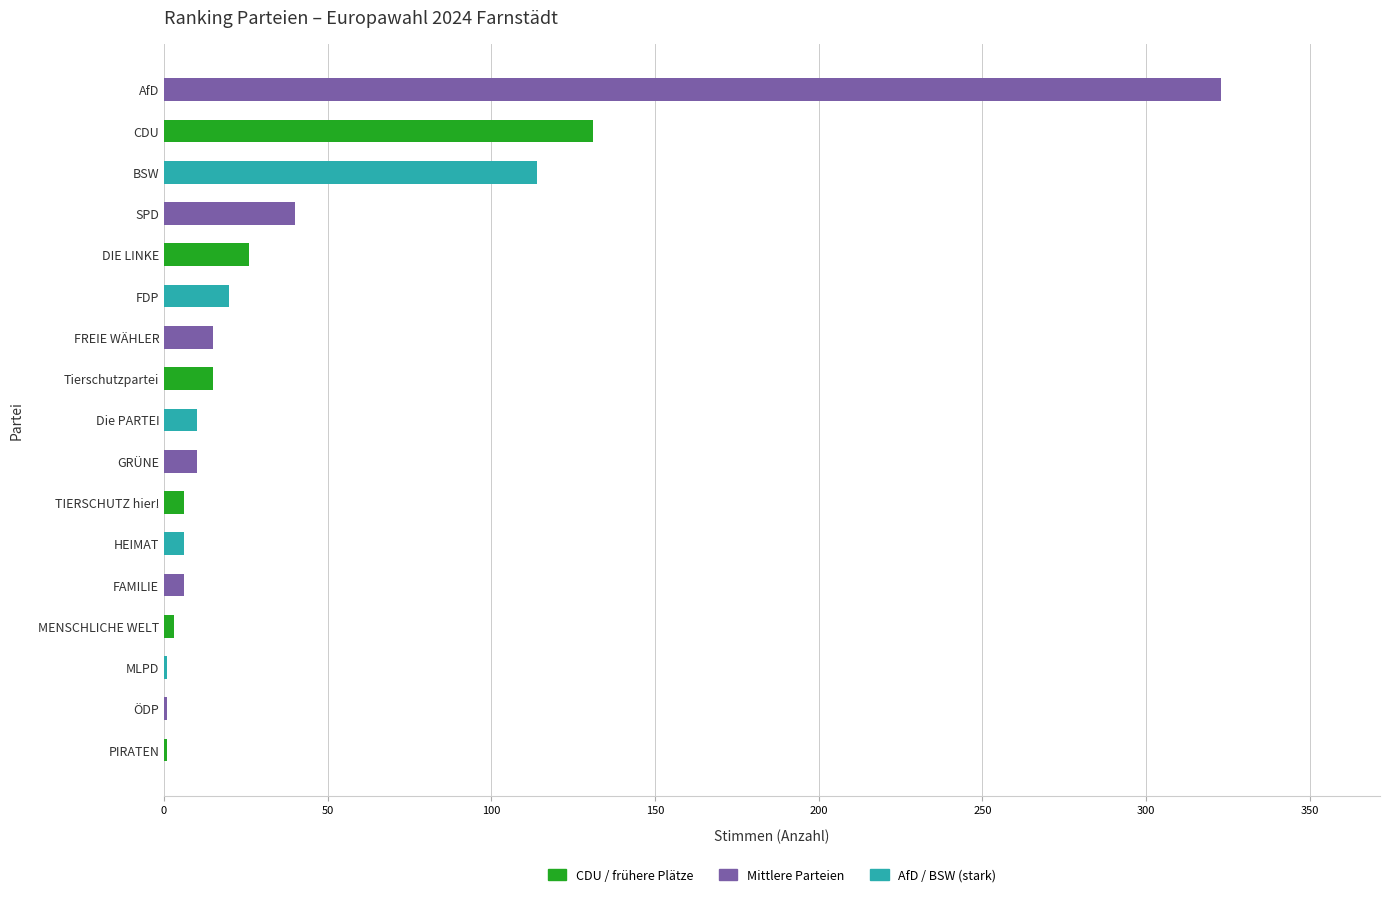

Is it true that the value at SPD is 40?

True